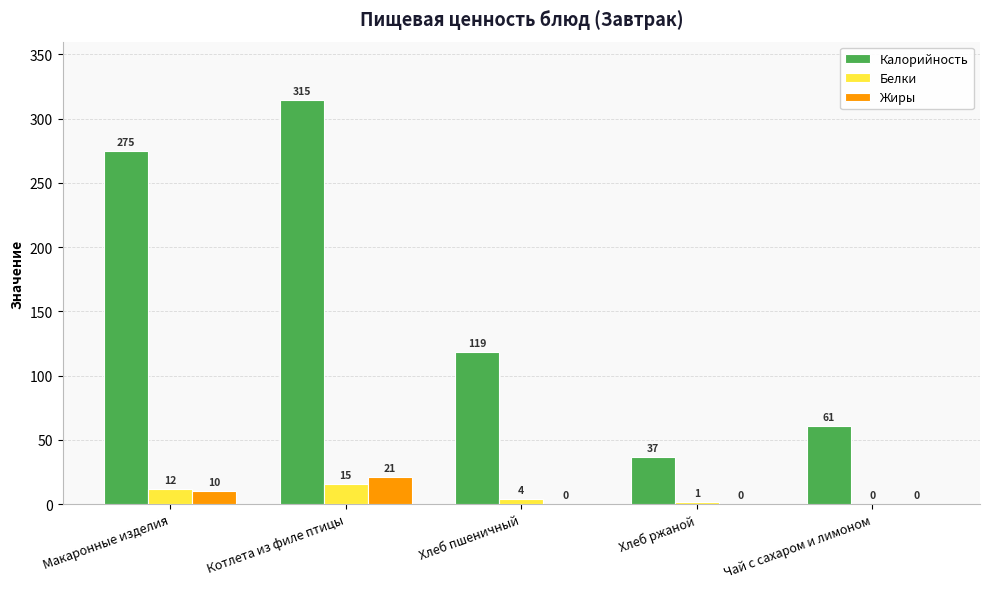

What is the sum of the Белки values at Хлеб пшеничный and Котлета из филе птицы?

19.2